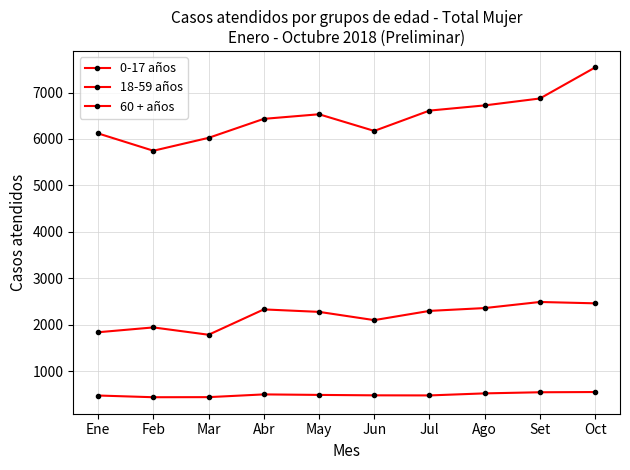

Where is the first local maximum for 0-17 años?

Feb